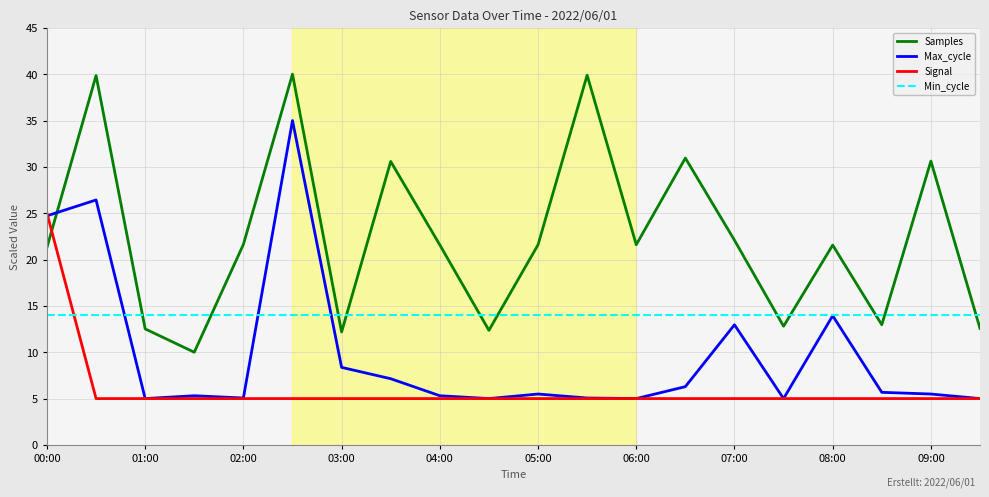

What is the maximum value shown in the chart?

40.0